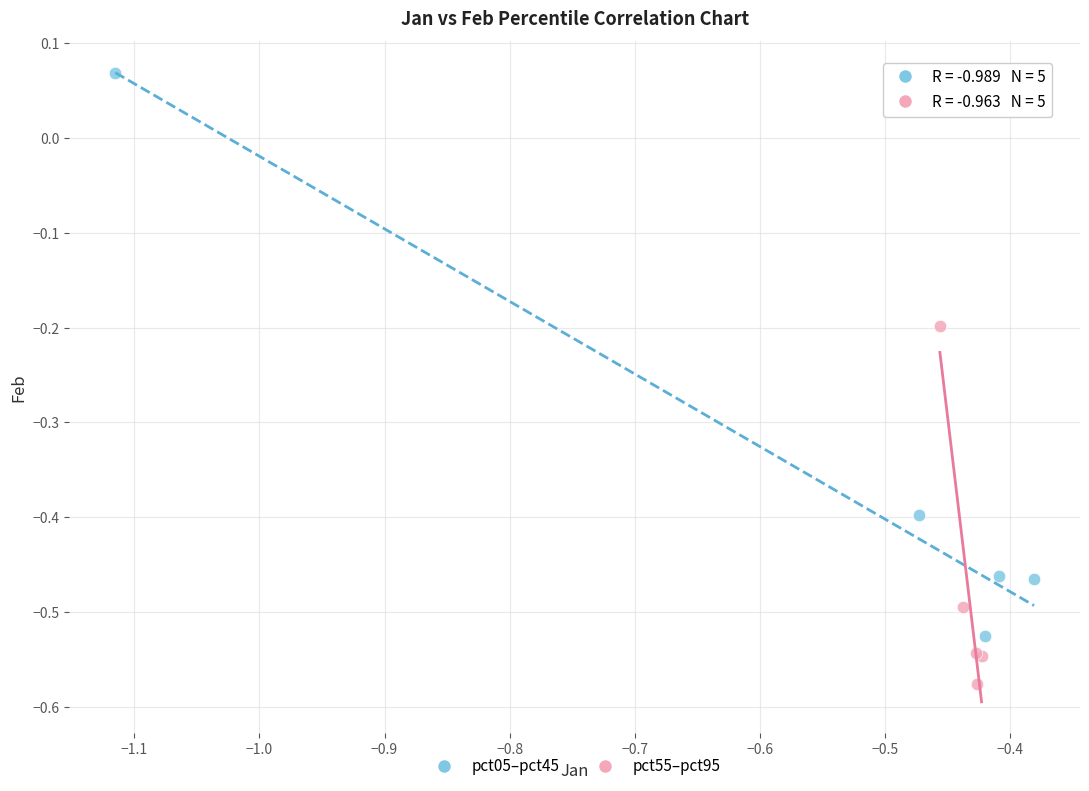

Which series reaches the minimum Y coordinate?

pct55–pct95